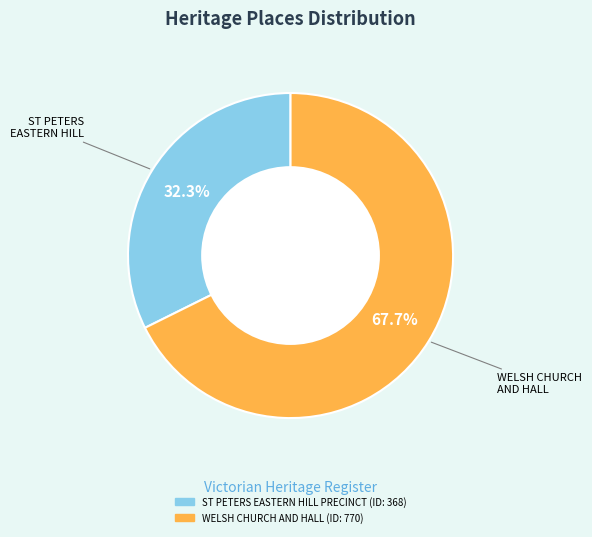

To the nearest percent, what is the combined percentage of WELSH CHURCH AND HALL and ST PETERS EASTERN HILL PRECINCT?

100%